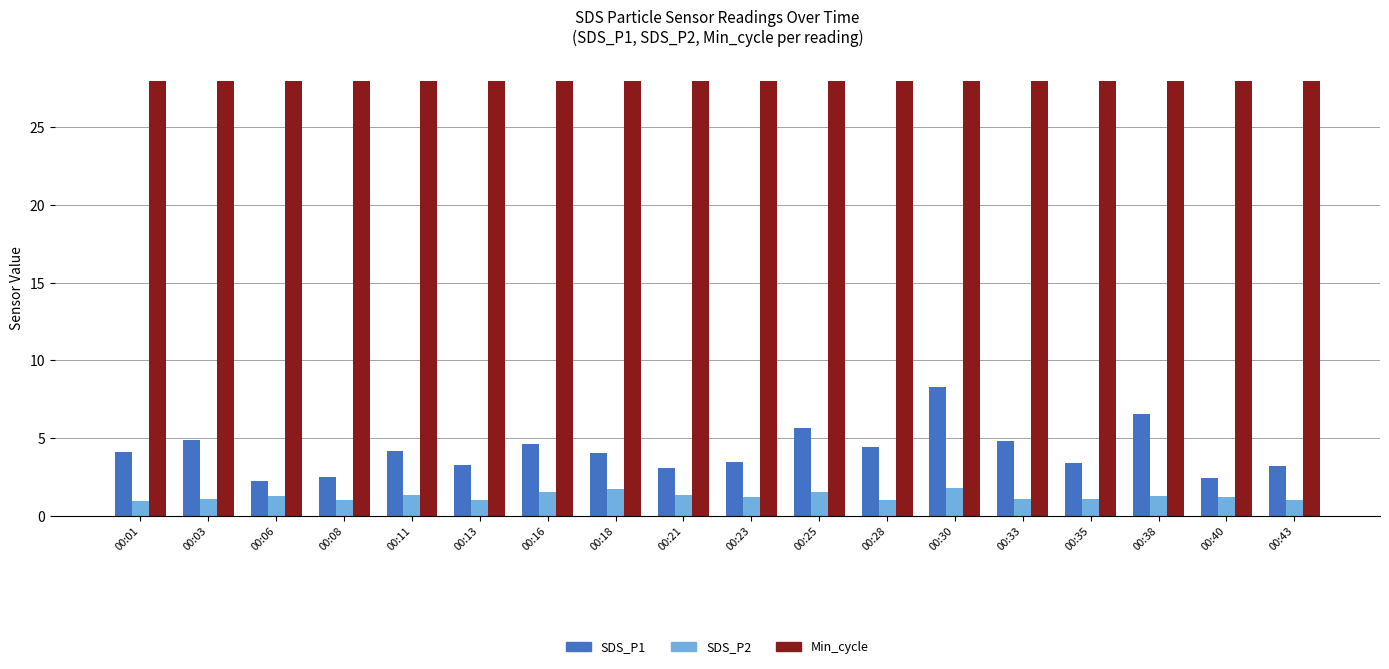

Is it true that SDS_P1 equals 4.6 at 00:16?

True